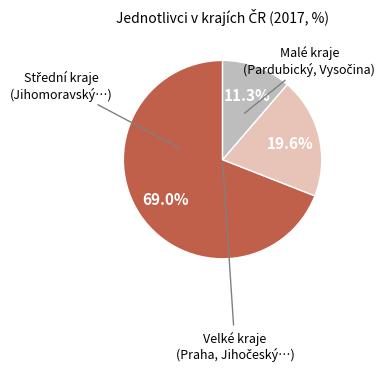

How many segments does this pie chart have?

3